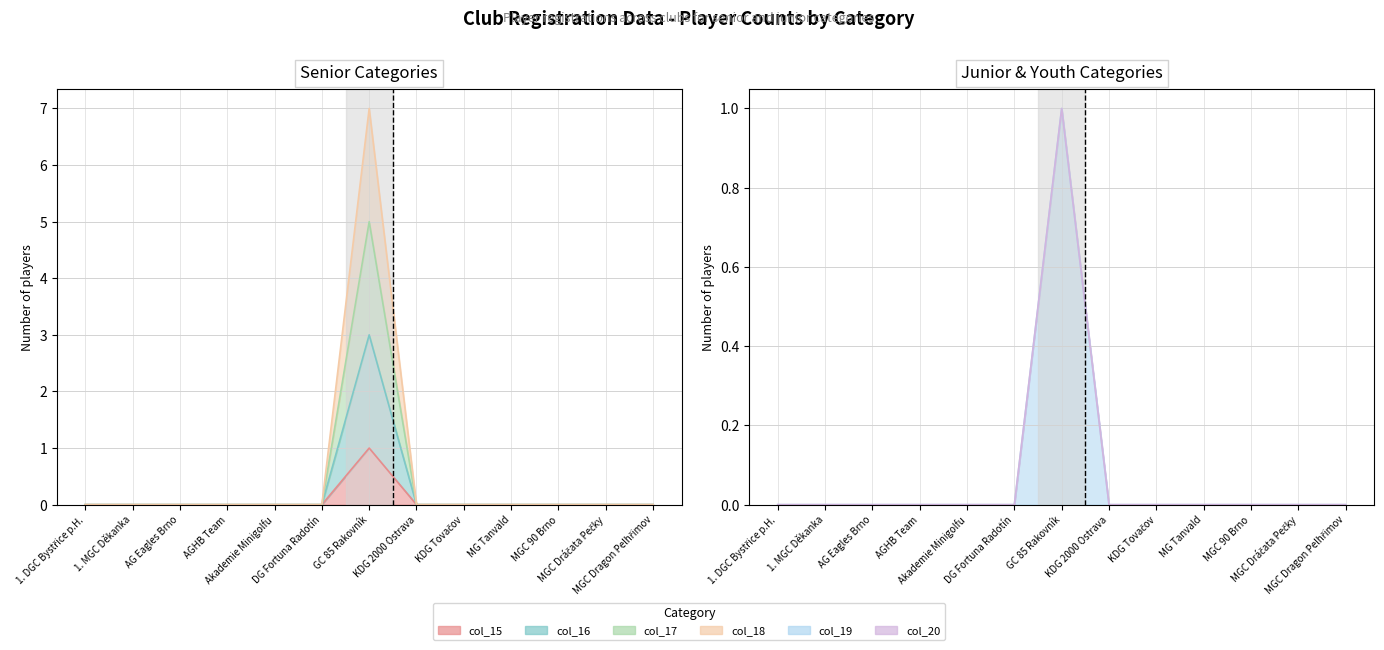

The value of col_16 at AG Eagles Brno is 0. True or false?

True